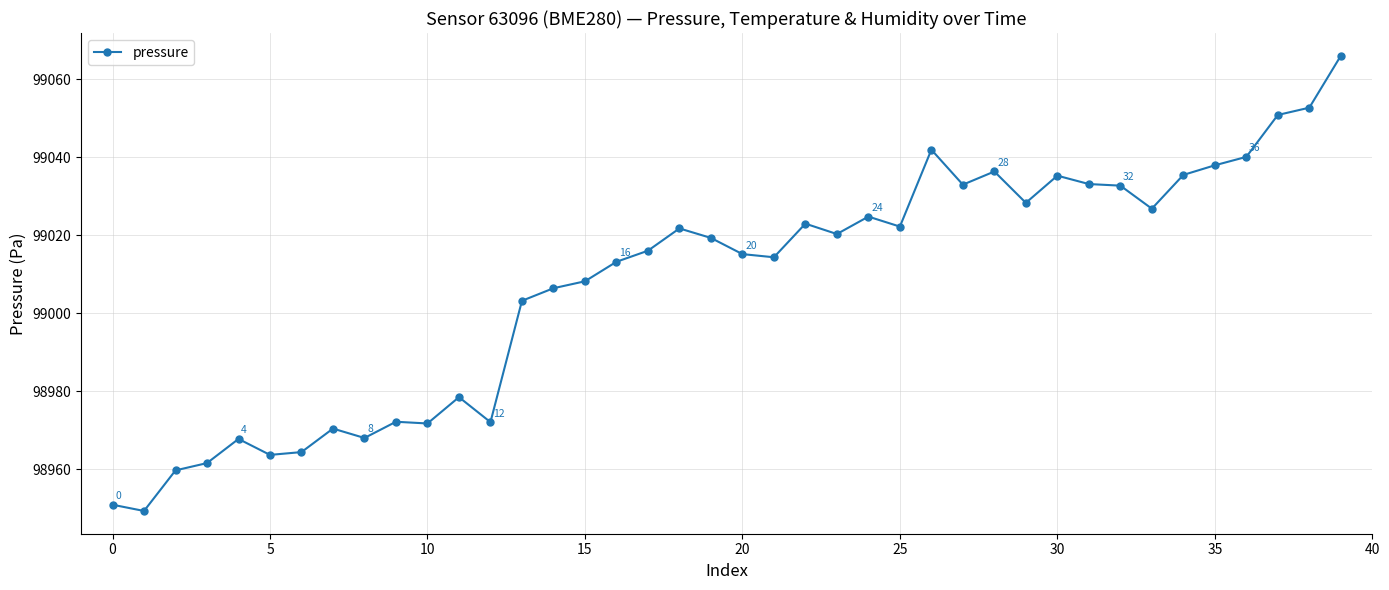

What is the value of the 16th point from the left?

99008.2